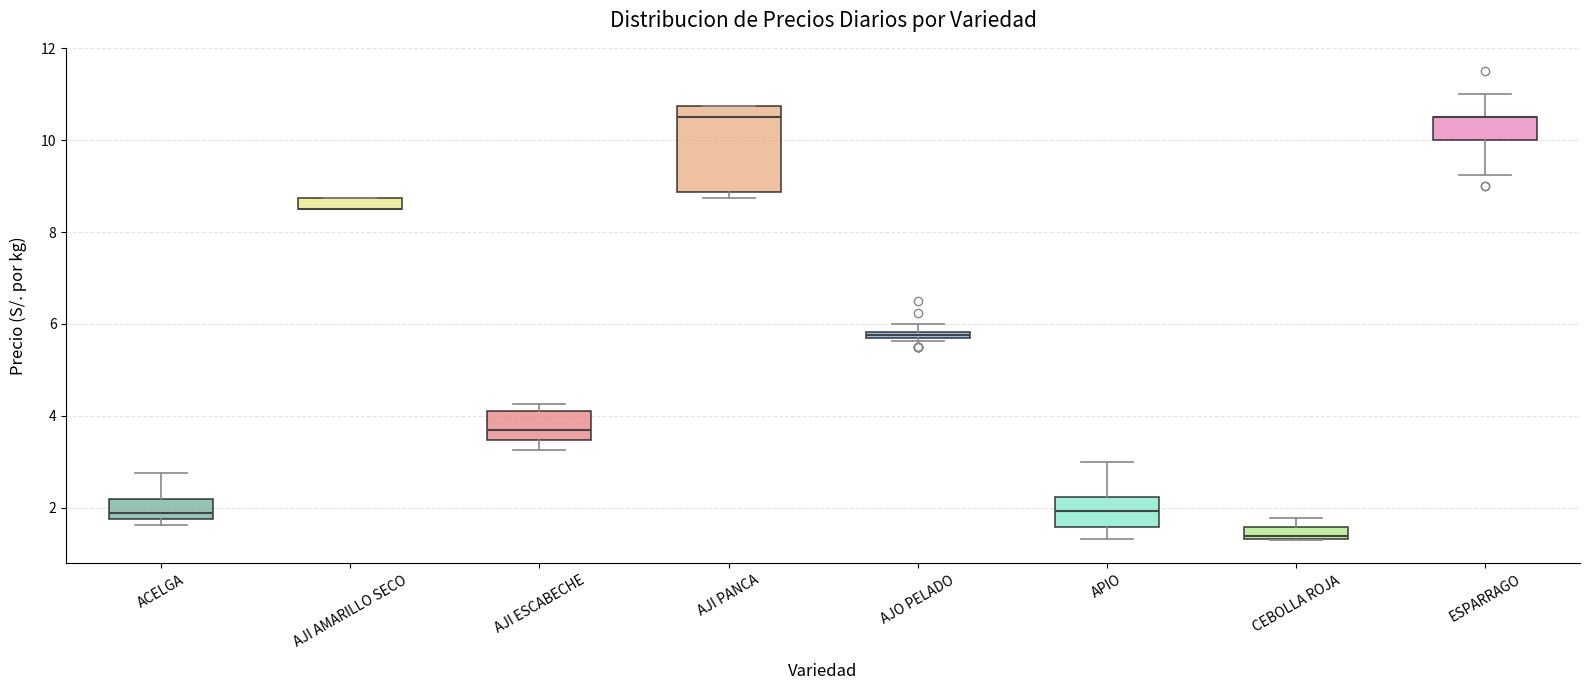

Comparing the boxes themselves (not the whiskers), which one is the tallest?

AJI PANCA